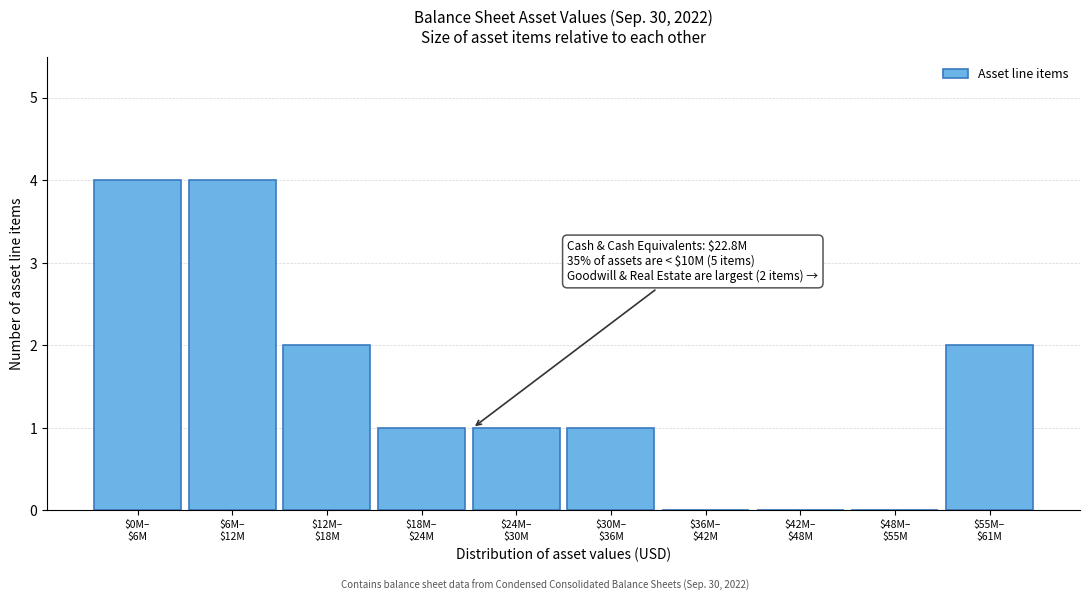

What is the maximum value shown in the chart?

4